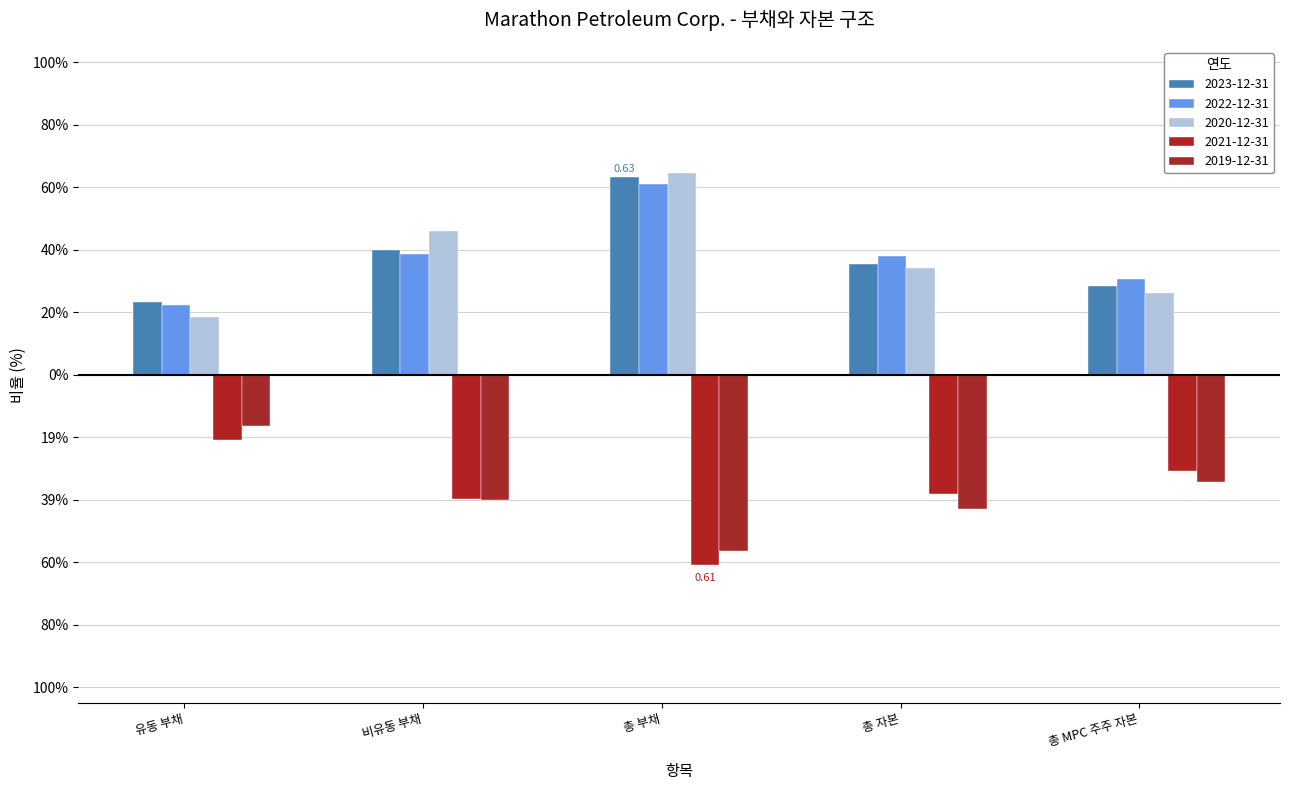

Does the chart contain stacked bars?

No